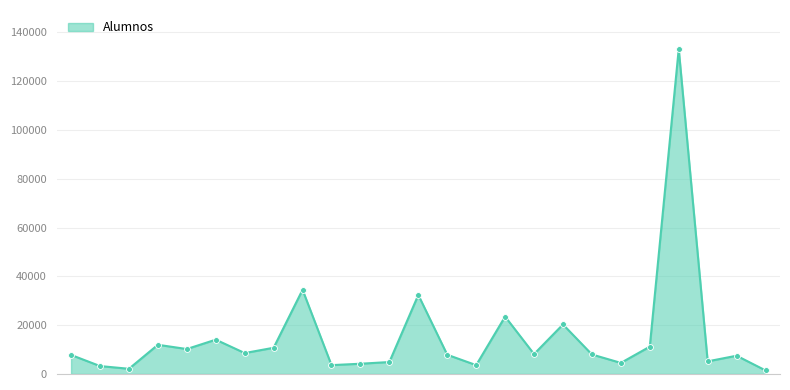

What is the difference between the maximum and minimum values?

131656